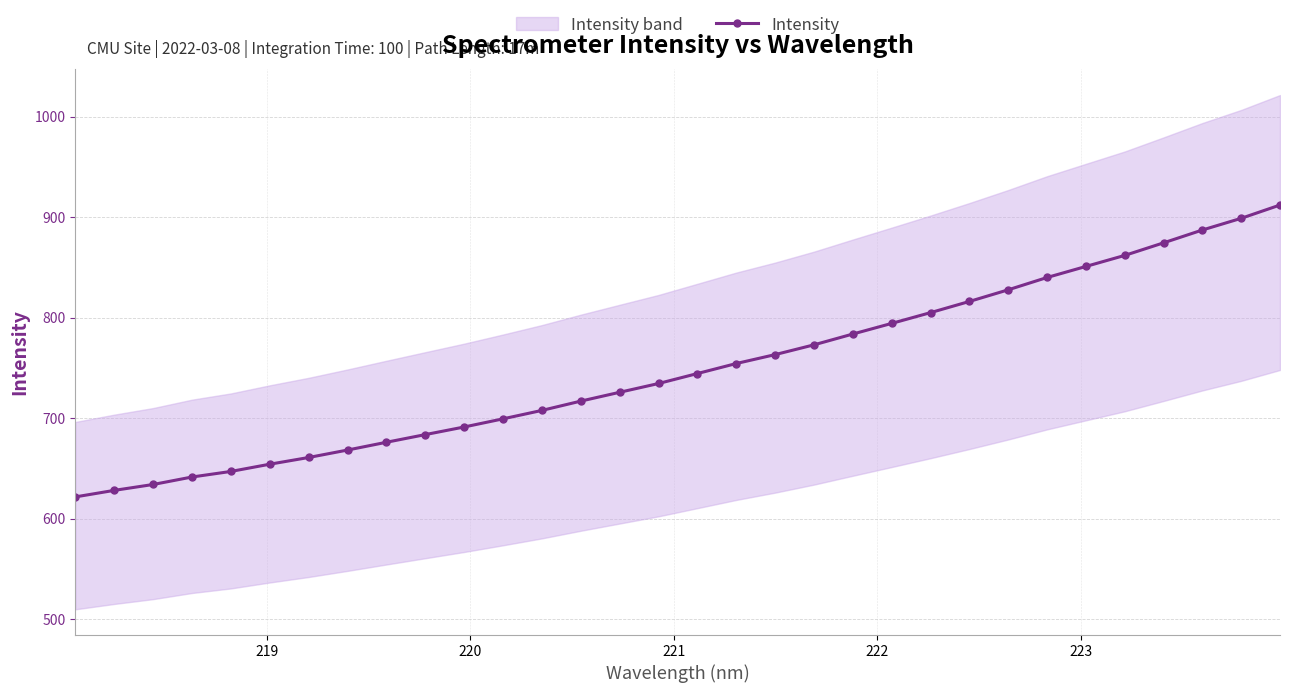

Reading left to right, list all the values displayed in this chart.

621.6	628.1	634.0	641.4	647.0	654.2	660.9	668.3	676.0	683.7	691.2	699.4	707.8	717.0	725.8	734.5	744.5	754.4	763.3	773.0	783.8	794.4	805.1	816.2	827.8	840.0	851.0	862.0	874.5	887.3	898.9	912.2